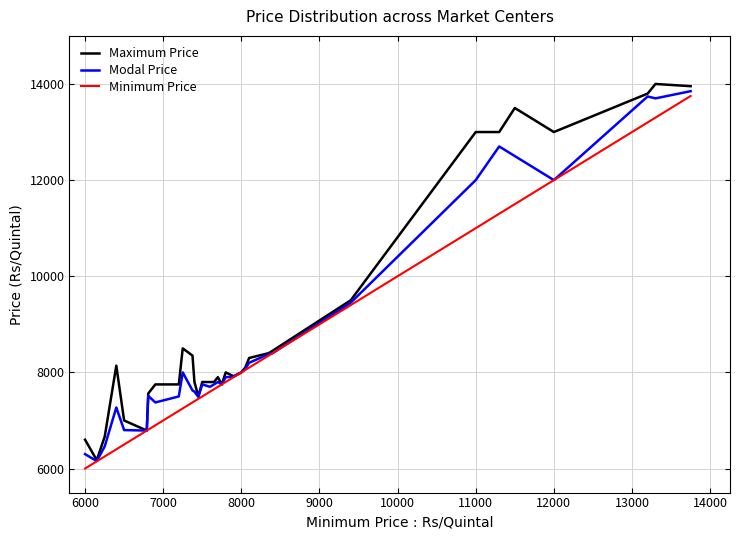

List the series in order of their peak value, lowest first.

Minimum Price, Modal Price, Maximum Price